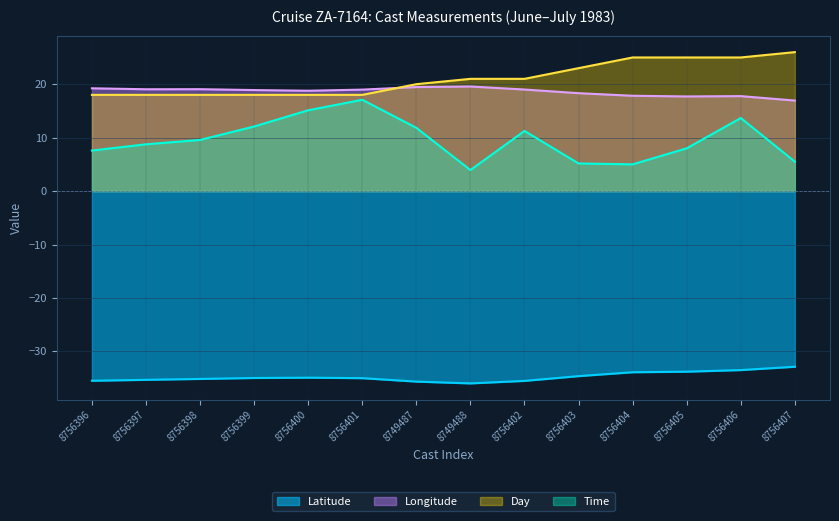

Where is the first local maximum for Latitude?

8756400